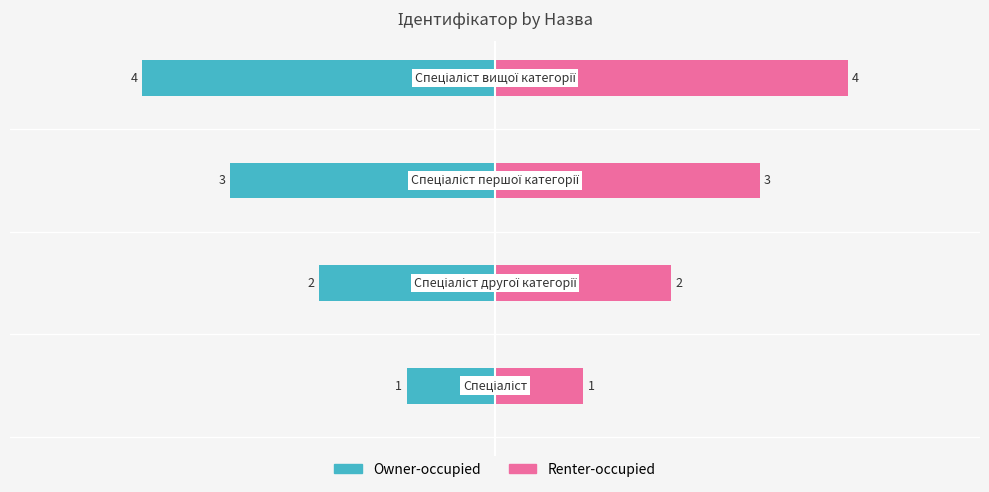

Which series has the largest total across all categories?

Renter-occupied